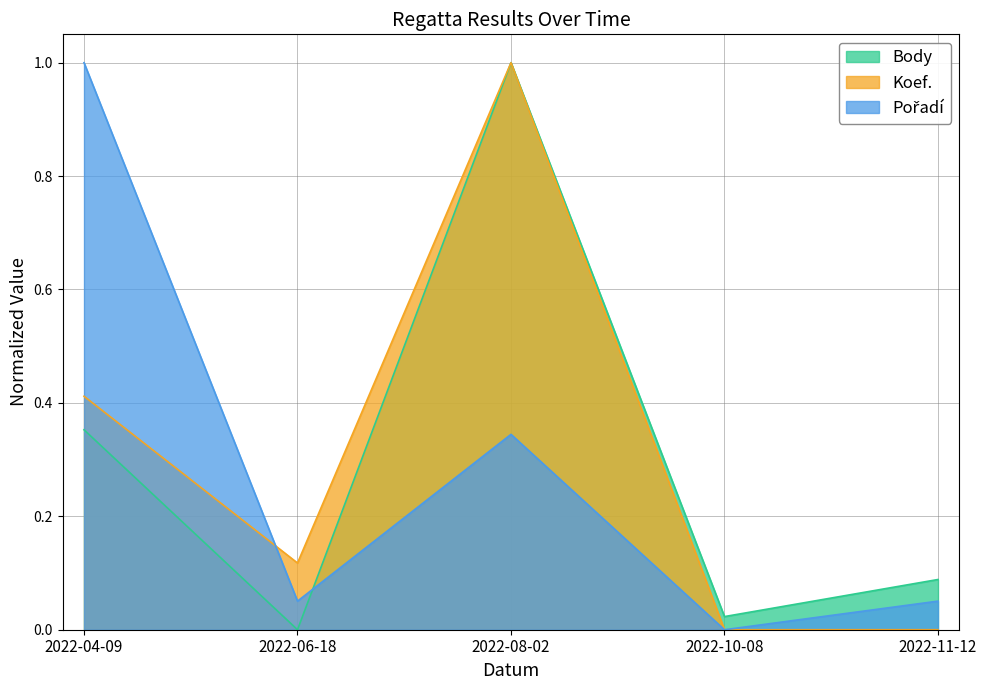

What is the difference between the second highest and minimum values in the Body series?

0.4